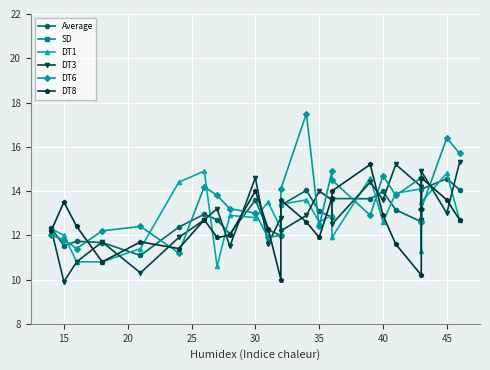

After their last crossing, which series has the higher values: Average or DT1?

Average